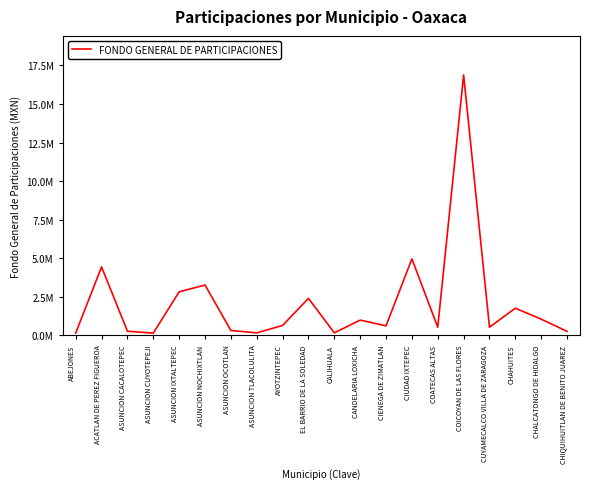

Is this an area chart (filled region under the line)?

No